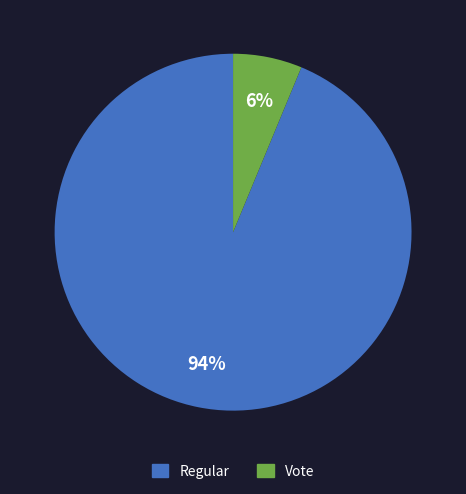

Between Regular and Vote, which is larger?

Regular